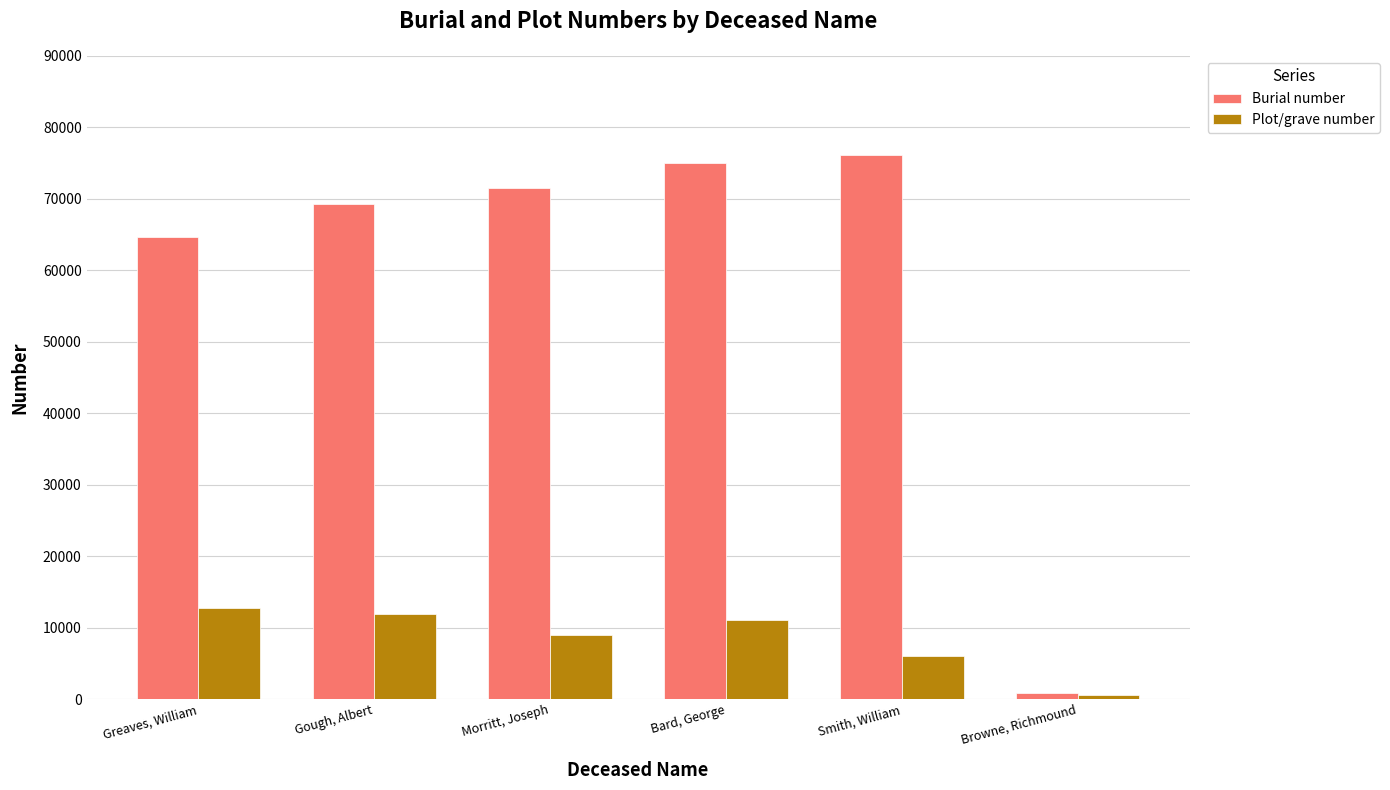

Is it true that Burial number equals 19006 at Gough, Albert?

False